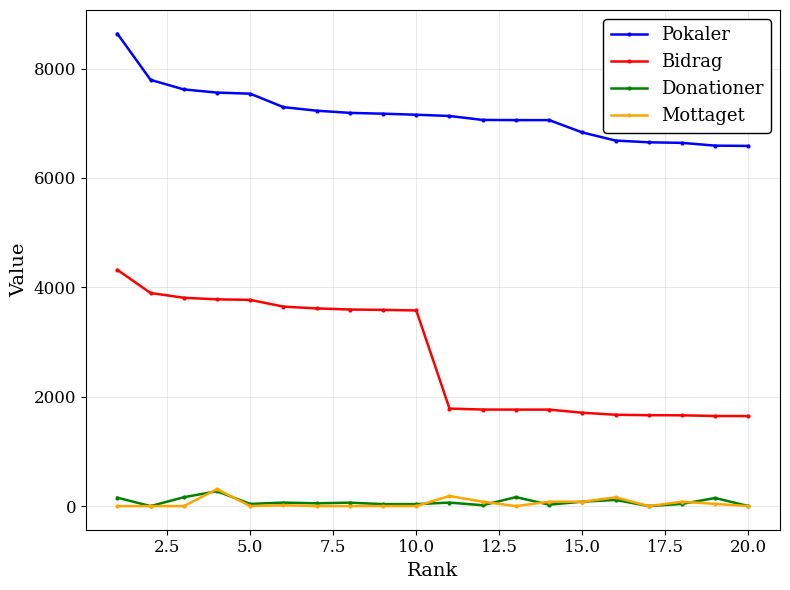

True or false: Bidrag and Donationer cross at least once.

False